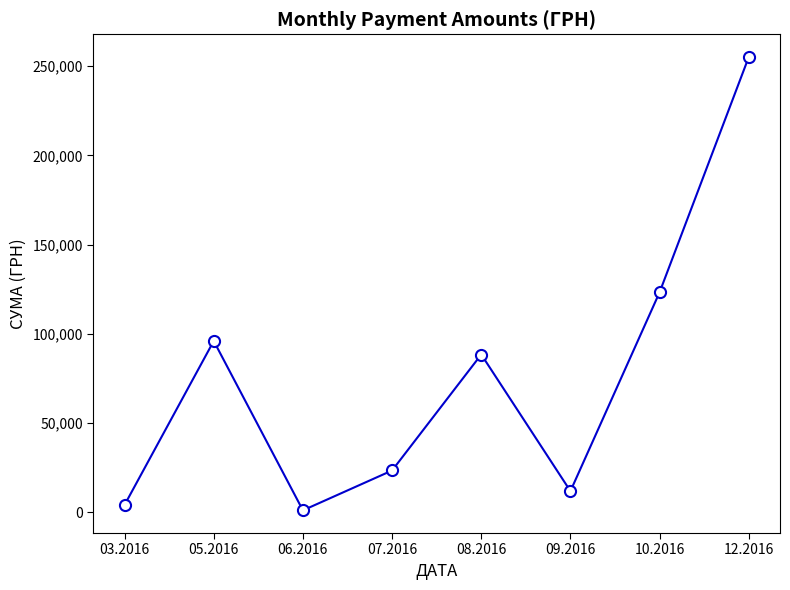

True or false: the data shows 172894.9 at 05.2016.

False